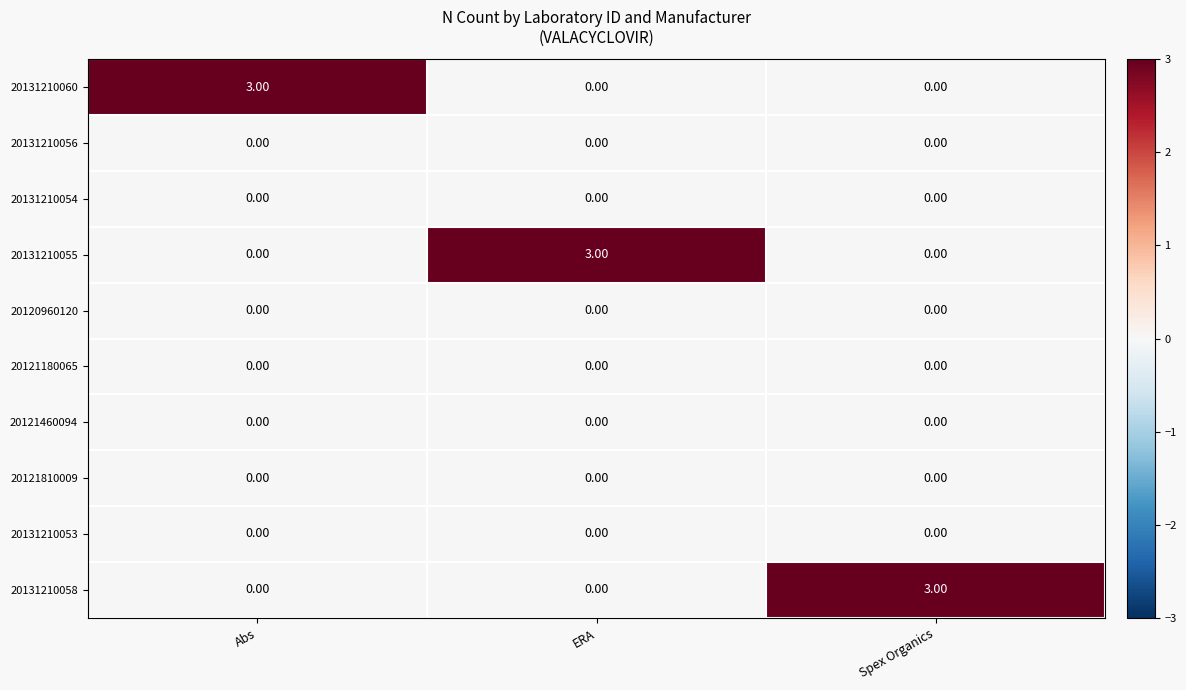

What is the sum of the 20131210060 values at ERA and Abs?

3